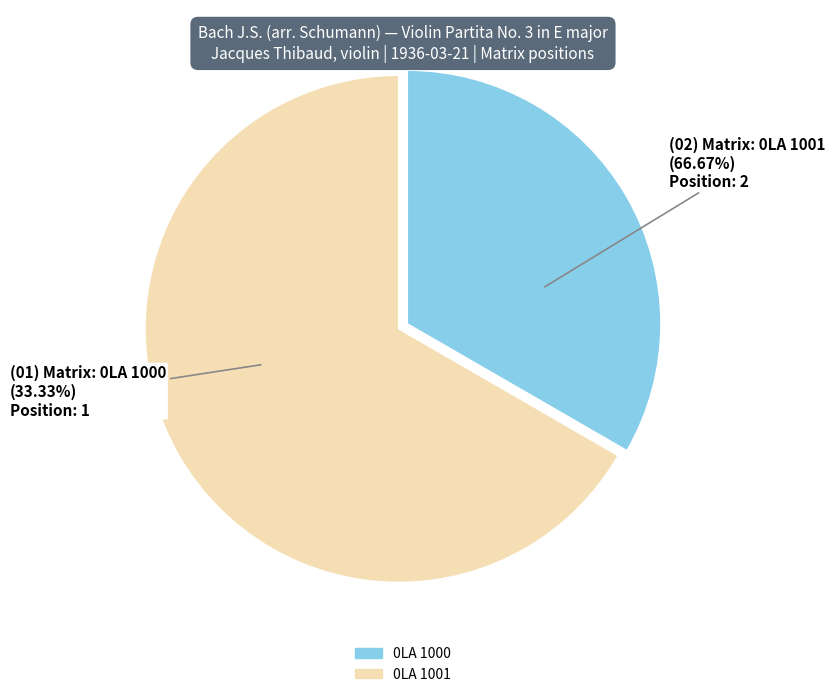

What is the change in value from 0LA 1000 to 0LA 1001?

+1